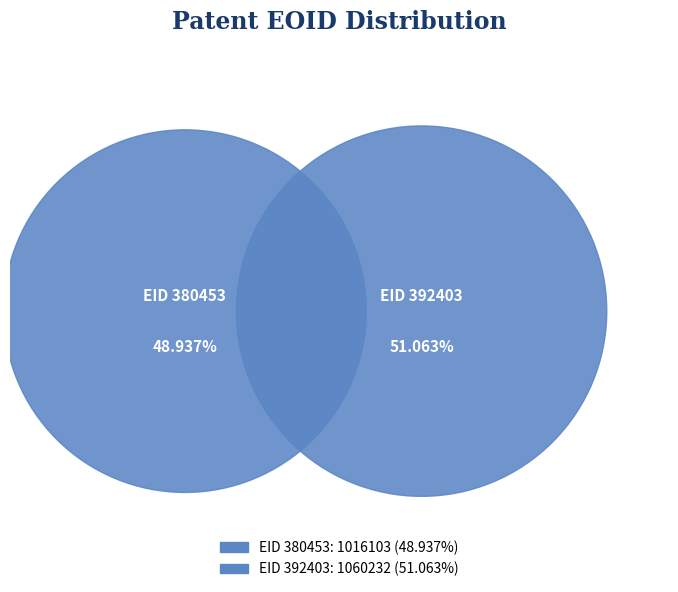

Which has a higher value, 380453 or 392403?

392403